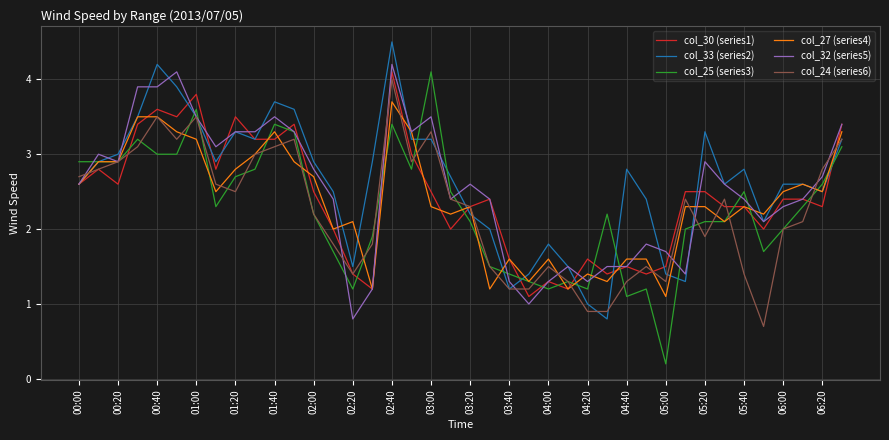

What is the maximum value shown in the chart?

4.5